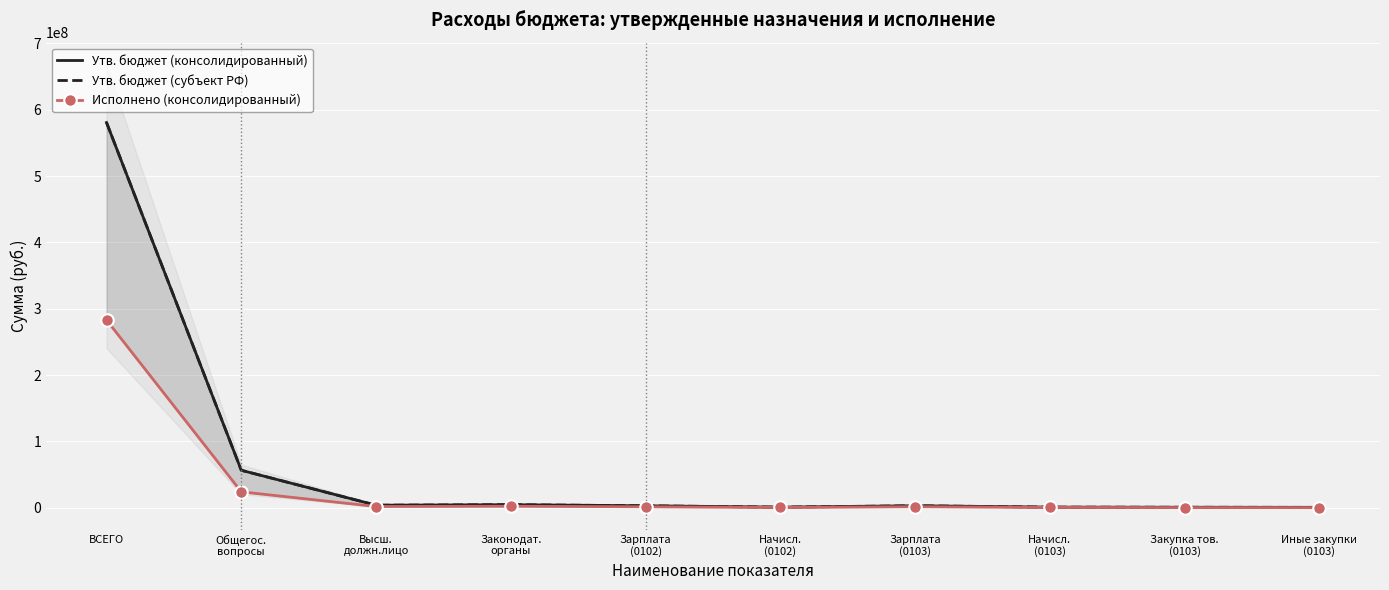

Where does the Утв. бюджет (субъект РФ) series first go above 2971222?

ВСЕГО